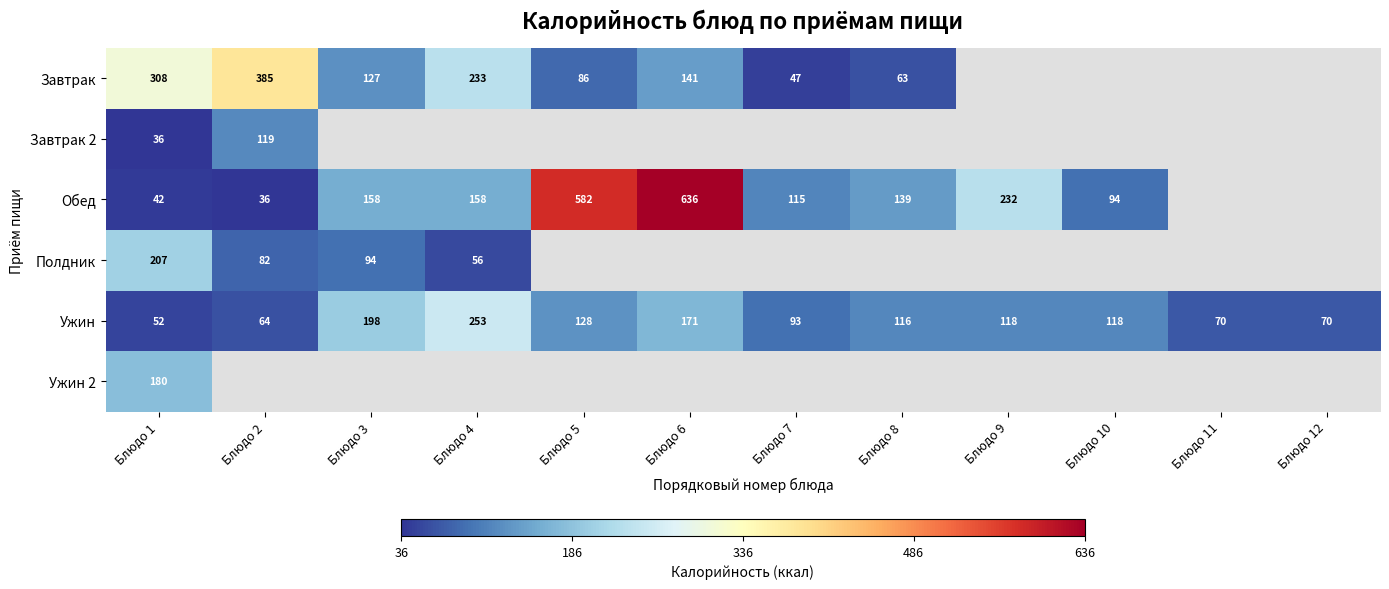

Between Блюдо 8 and Блюдо 3, which is larger?

Блюдо 3